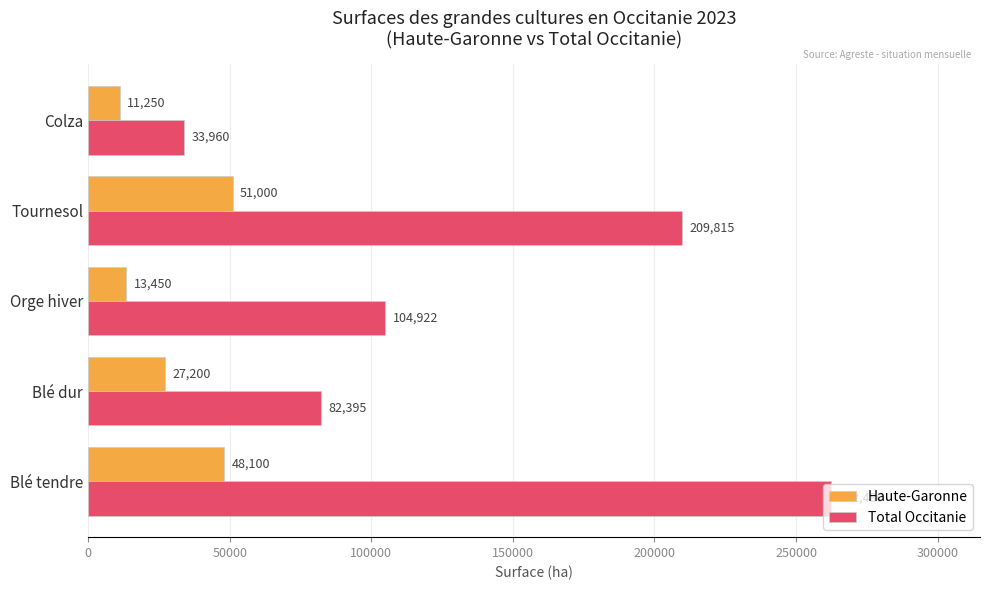

How many data points in Haute-Garonne are less than 27200?

2